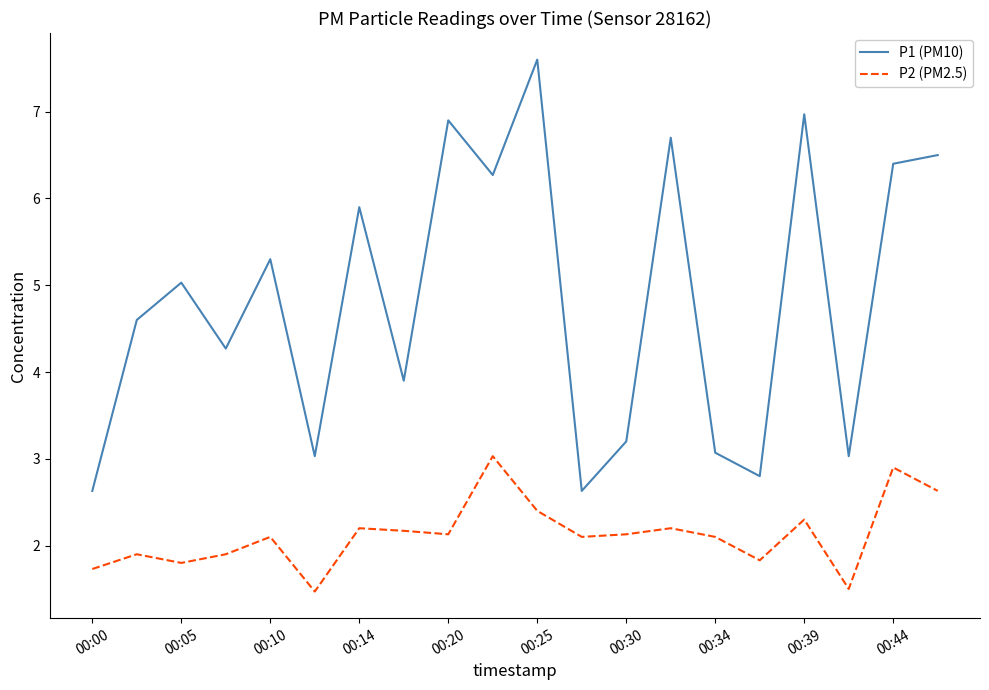

What is the minimum value shown in the chart?

1.5